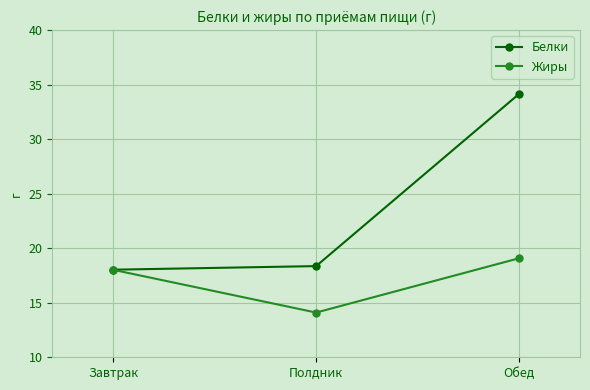

The value of Жиры at Полдник is 14.1. True or false?

True